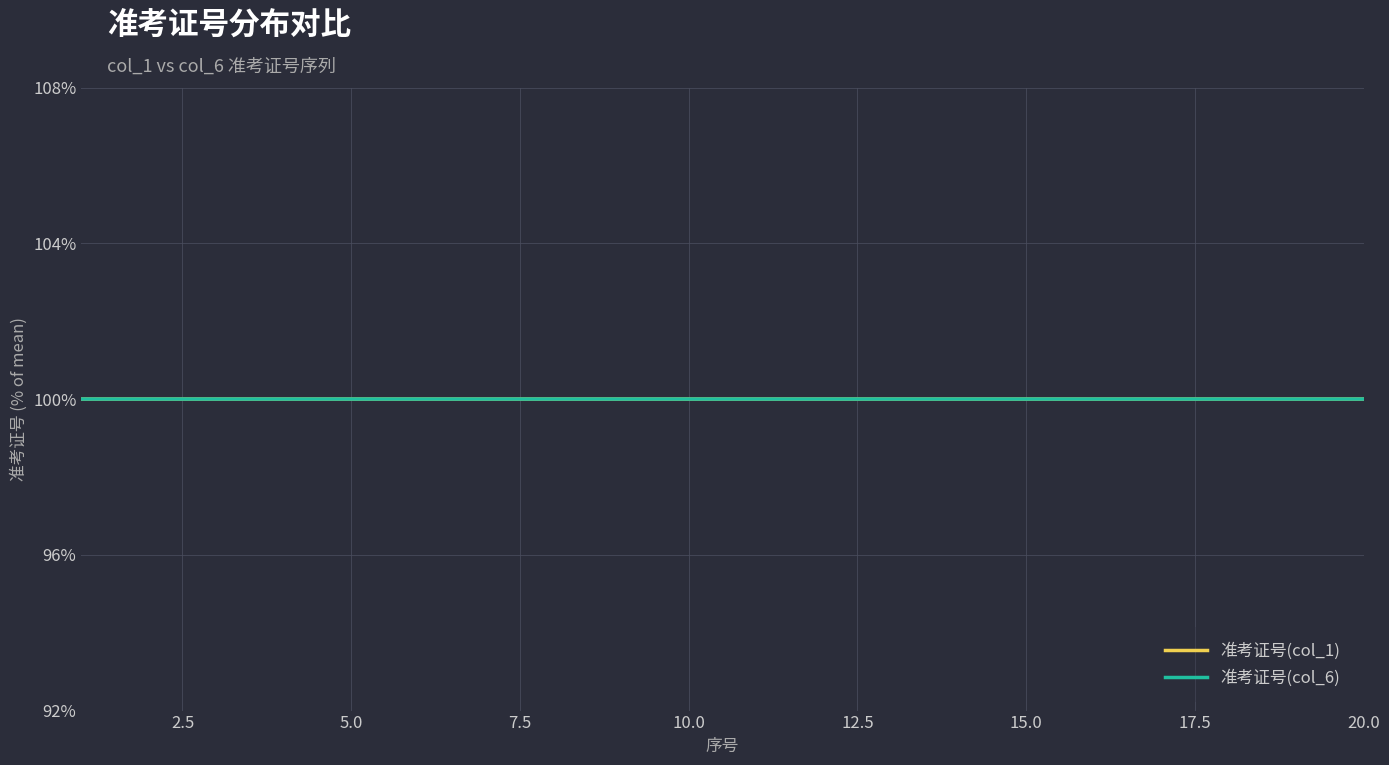

Reading right to left, what are all the values shown in this chart?

准考证号(col_1): 100.0	100.0	100.0	100.0	100.0	100.0	100.0	100.0	100.0	100.0	100.0	100.0	100.0	100.0	100.0	100.0	100.0	100.0	100.0	100.0
准考证号(col_6): 100.0	100.0	100.0	100.0	100.0	100.0	100.0	100.0	100.0	100.0	100.0	100.0	100.0	100.0	100.0	100.0	100.0	100.0	100.0	100.0